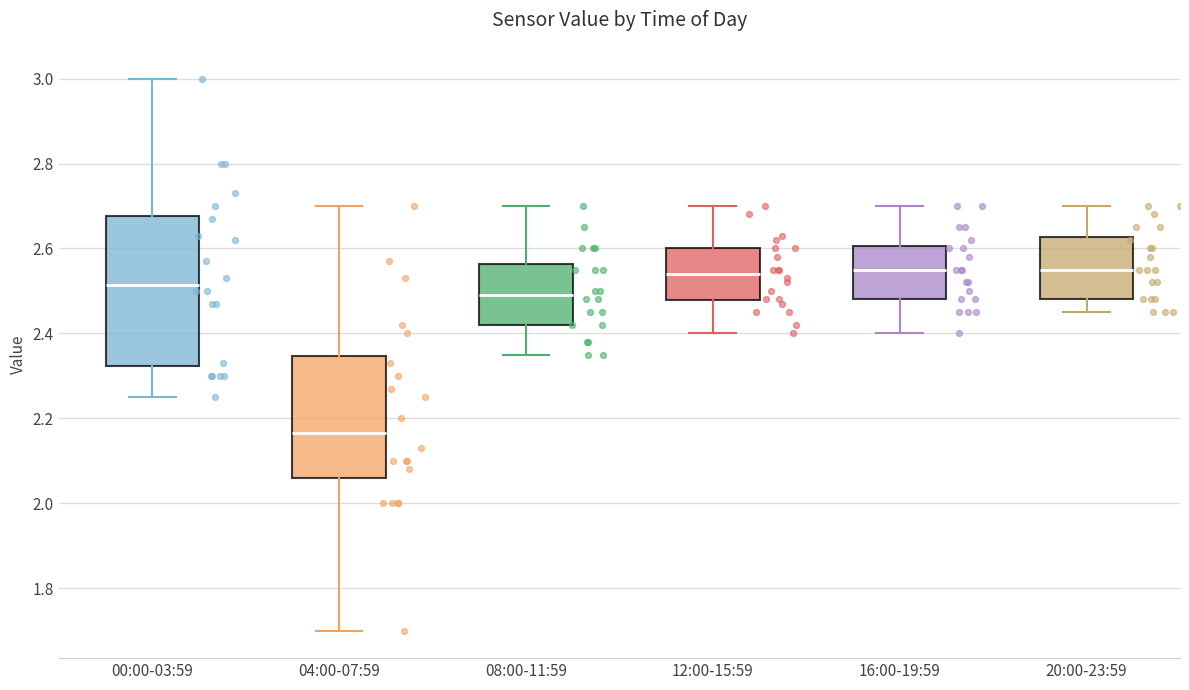

Where is the lower edge of the box for 00:00-03:59 on the y-axis? The values are not printed on the chart, so give them approximately, as read against the axis.

2.32